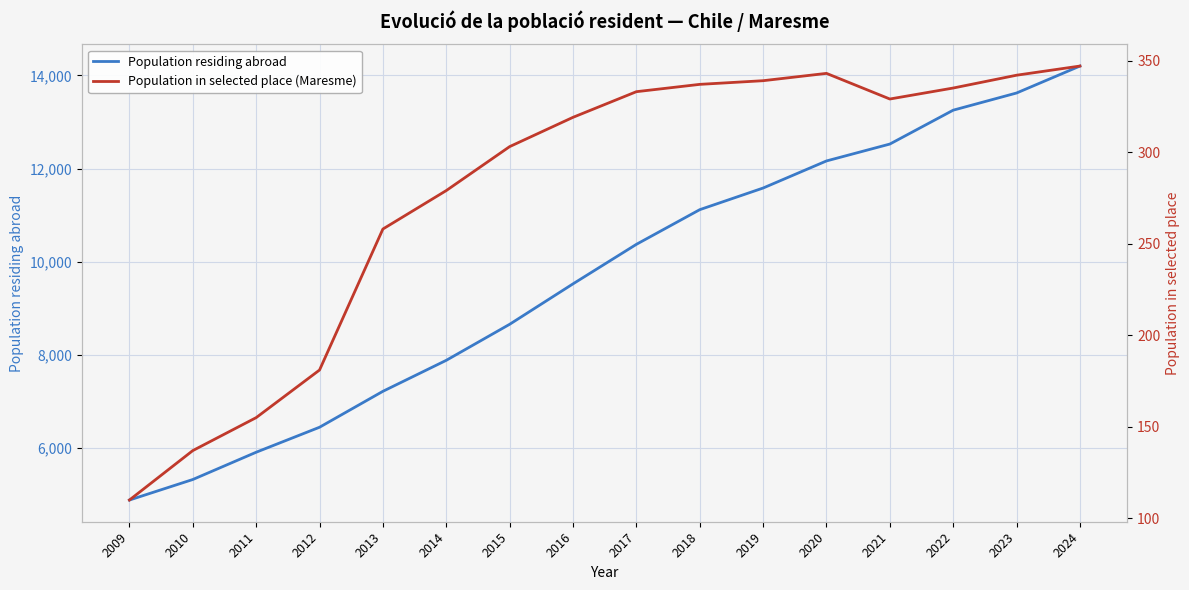

Is this an area chart (filled region under the line)?

No